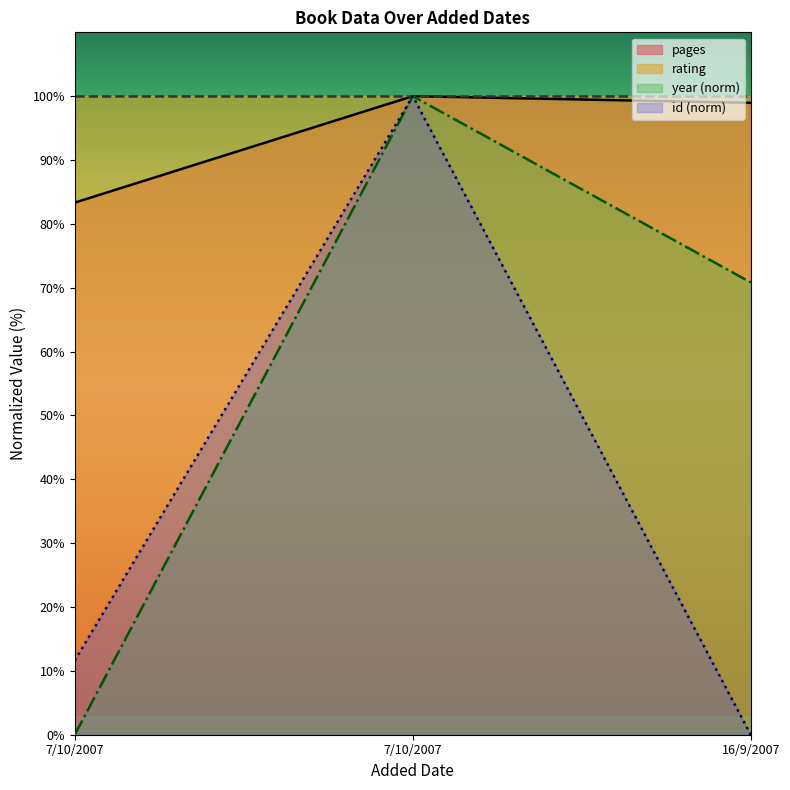

At which label is id closest to 50?

7/10/2007